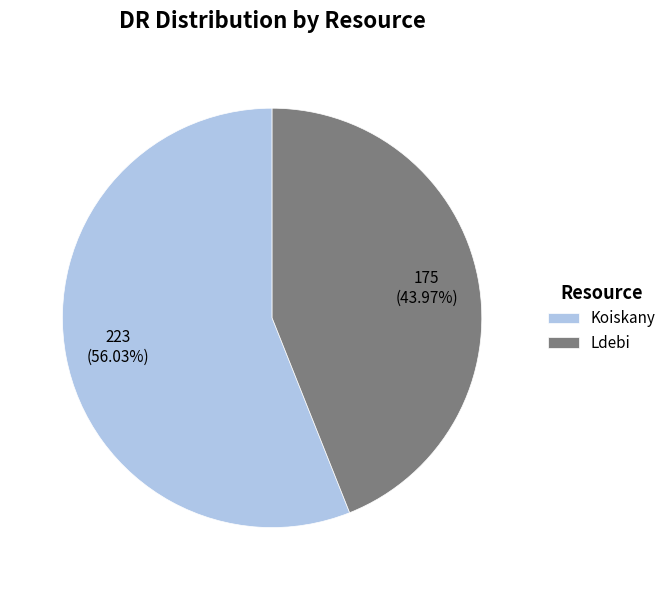

To the nearest percent, what portion does Ldebi represent?

44%